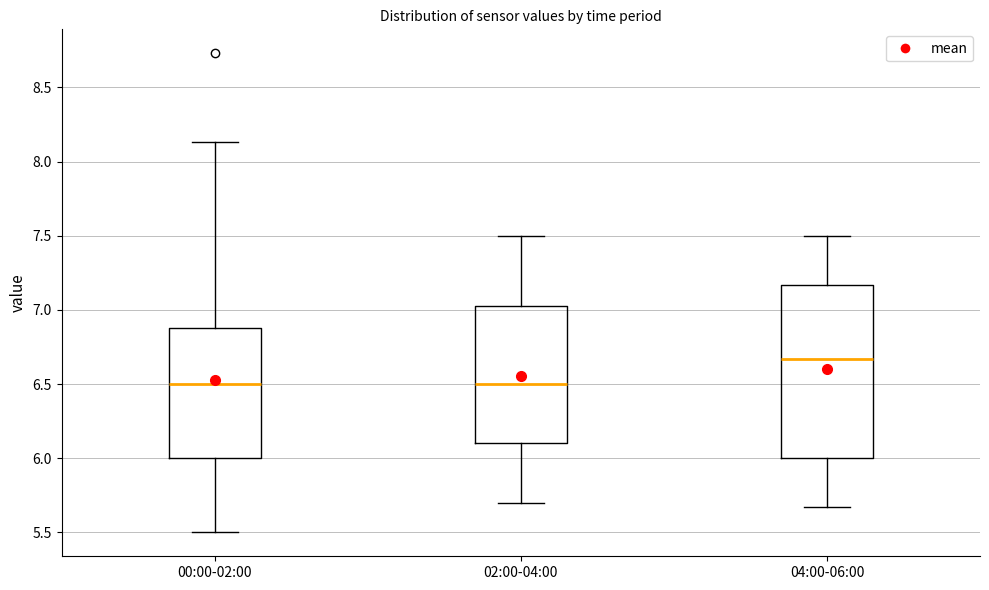

Which box is the tallest, from its lower edge to its upper edge?

04:00-06:00